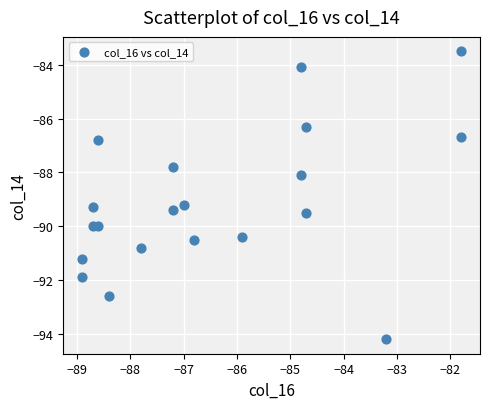

What is the range of X values (max minus min)?

7.1